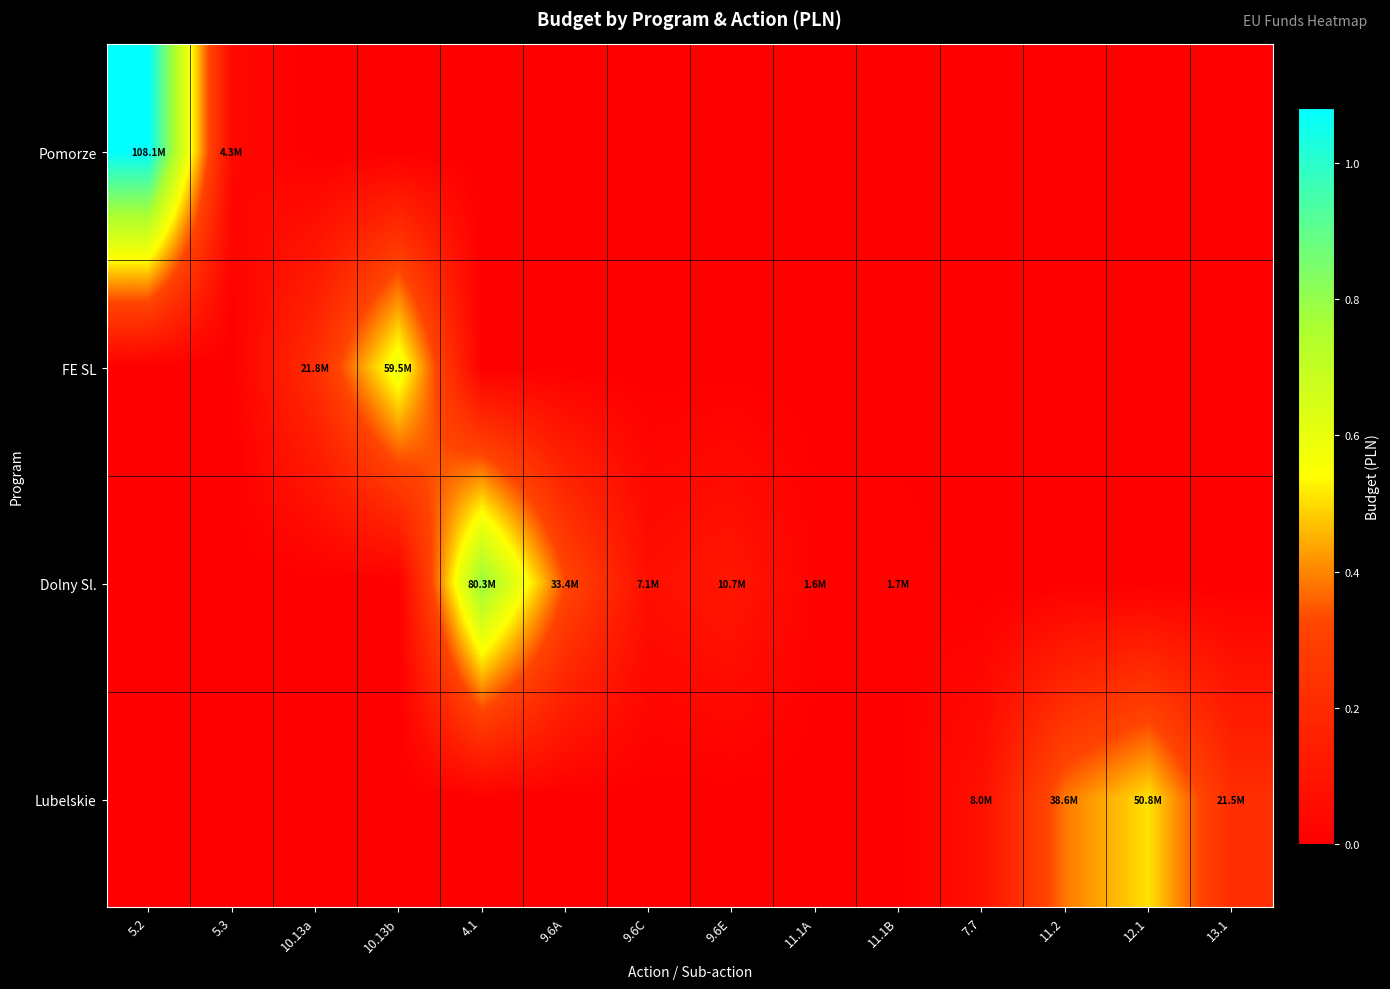

What is the total value across all series at 7.7?

7969728.0